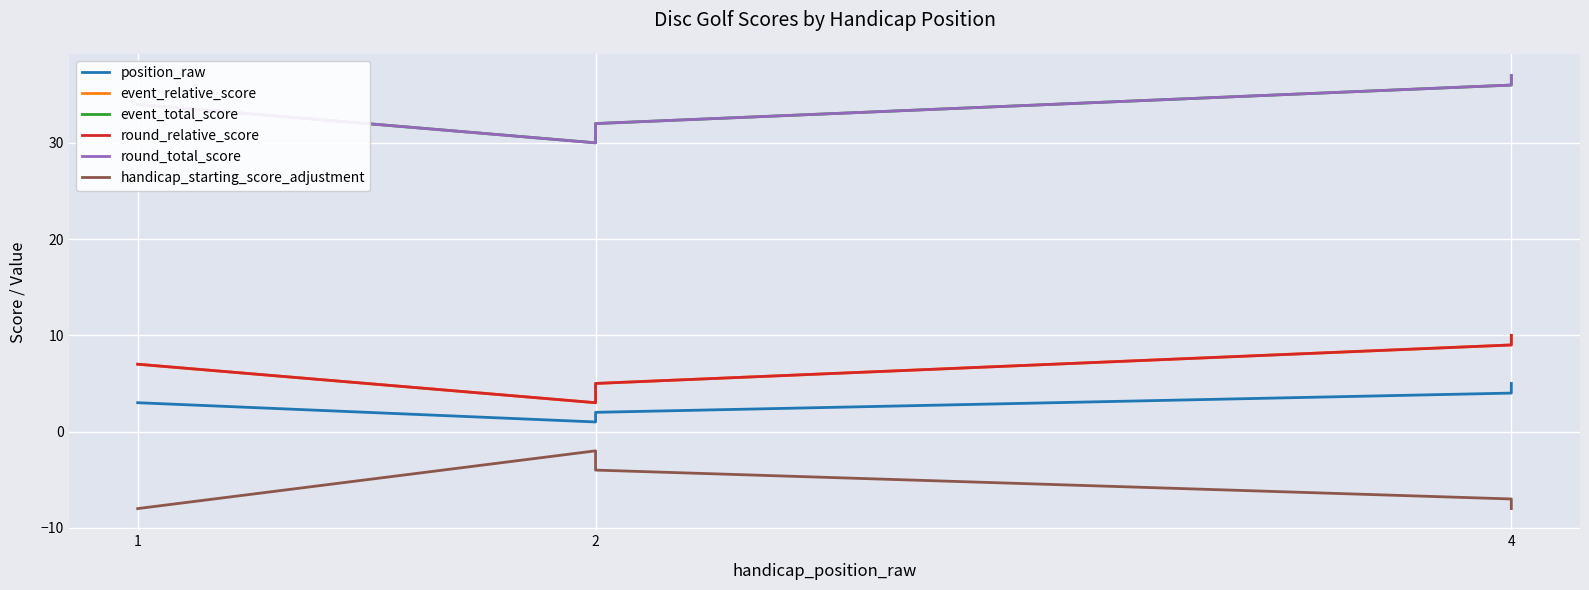

What are all the series names shown in the legend?

position_raw, event_relative_score, event_total_score, round_relative_score, round_total_score, handicap_starting_score_adjustment